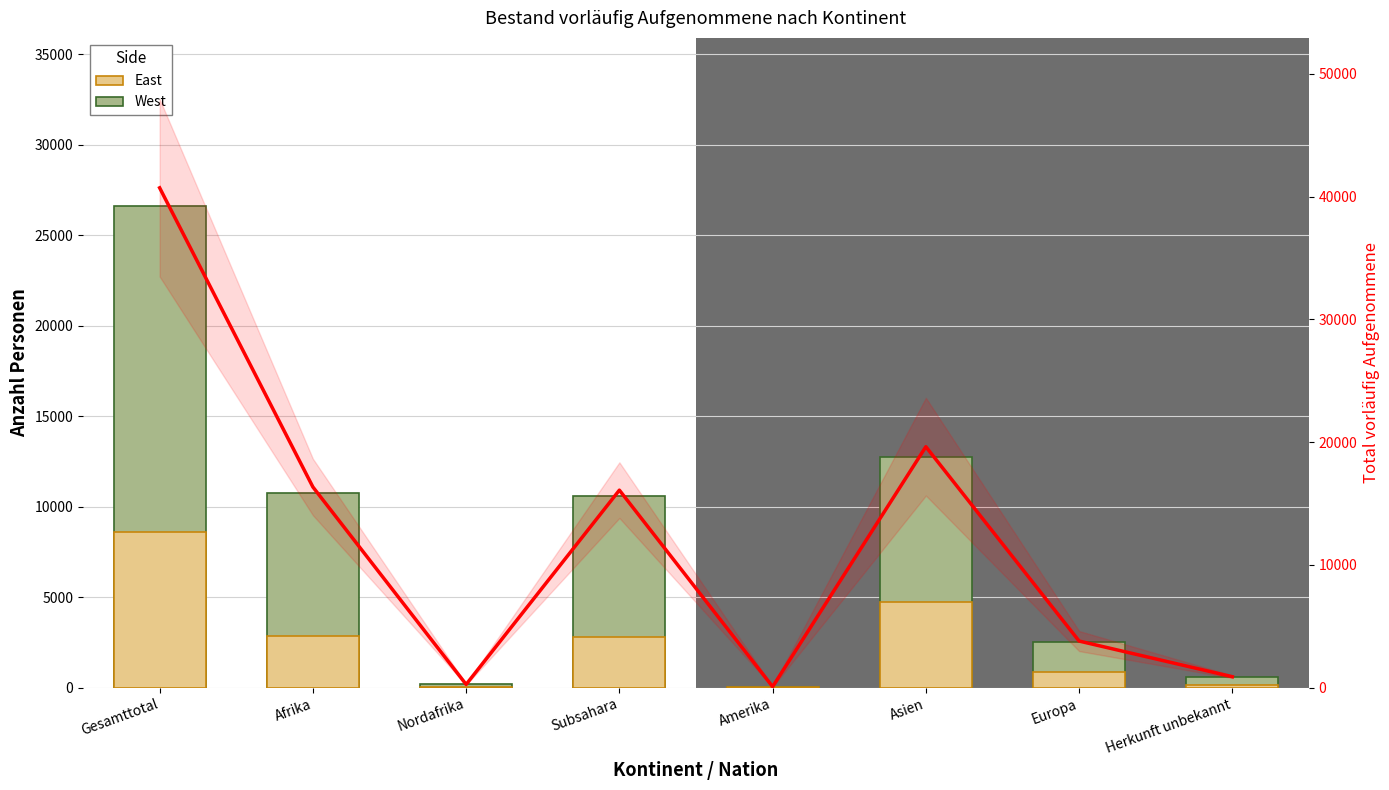

The West series shows 800 at Herkunft unbekannt. True or false?

False